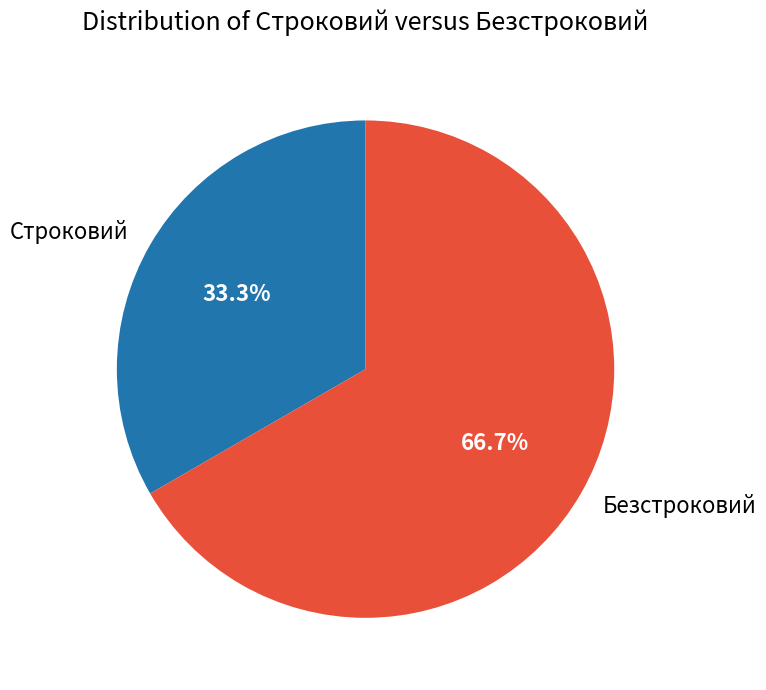

How many segments does this pie chart have?

2